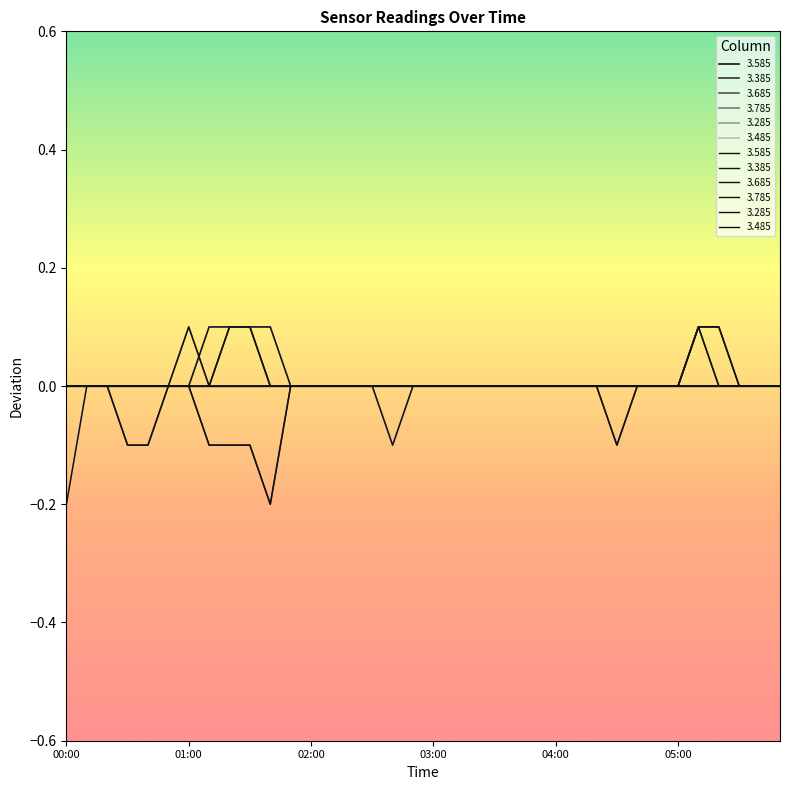

The value of 3.285 at 02:50 is -0.1. True or false?

False